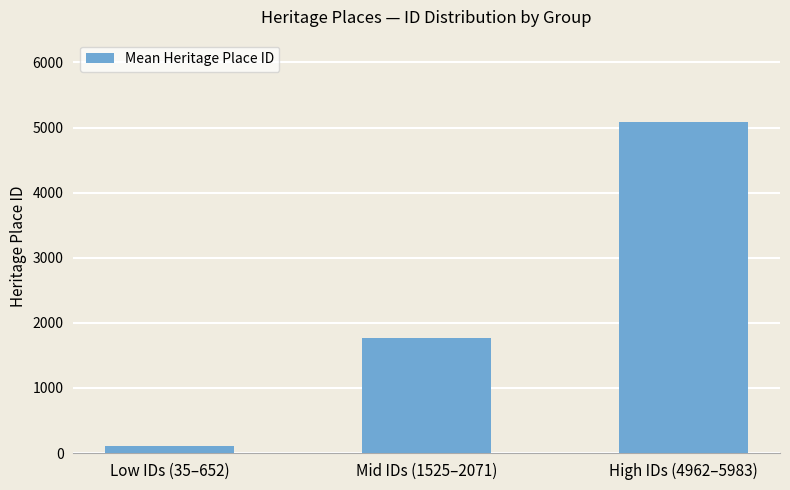

Does the chart contain any negative values?

No